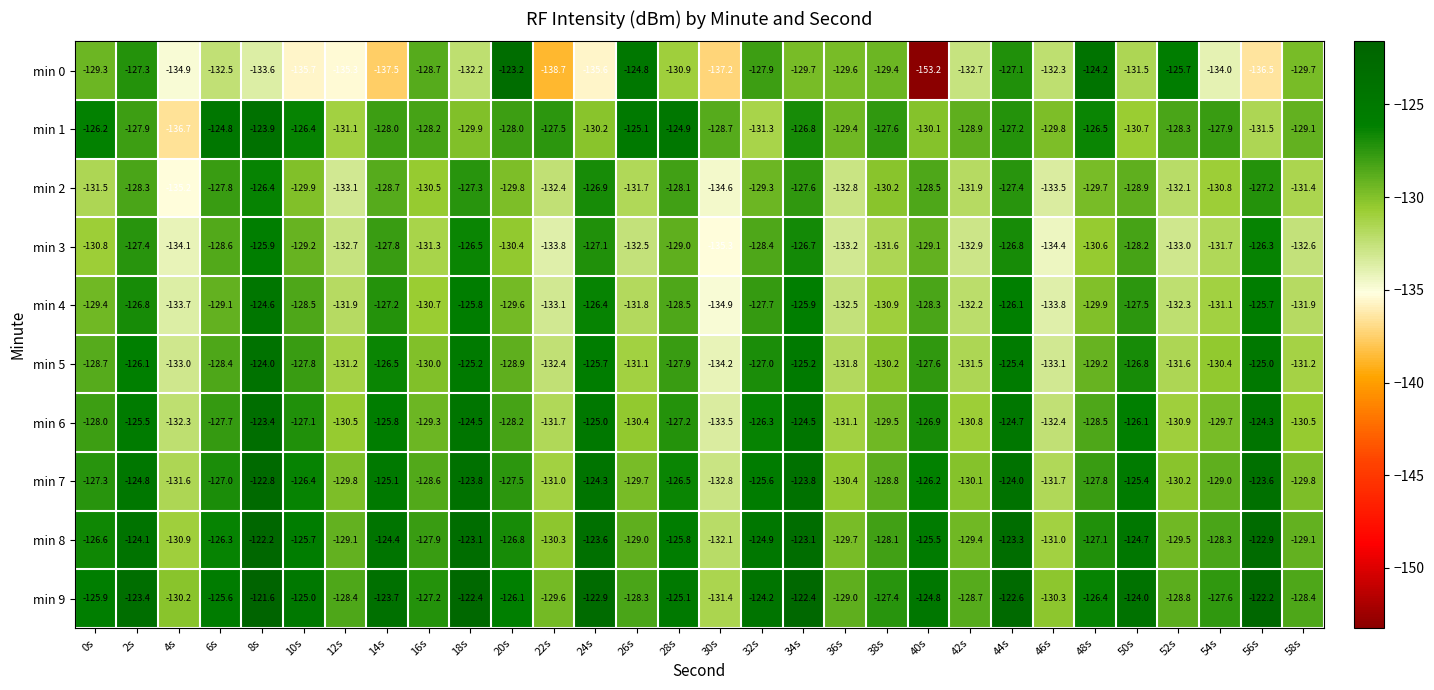

Which series has the largest total across all categories?

min 9